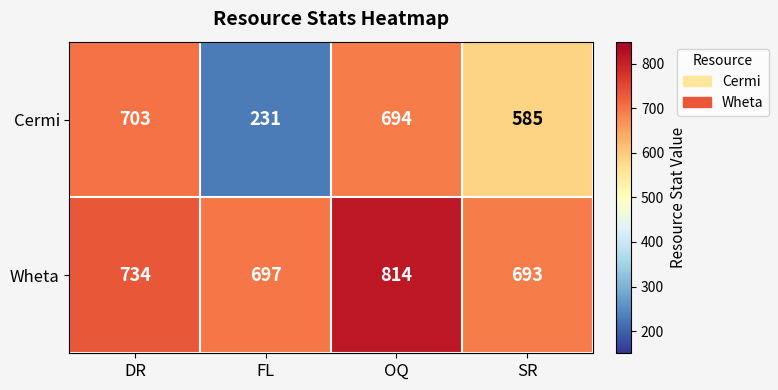

Reading left to right, transcribe all the data shown in this chart.

Cermi: 703	231	694	585
Wheta: 734	697	814	693